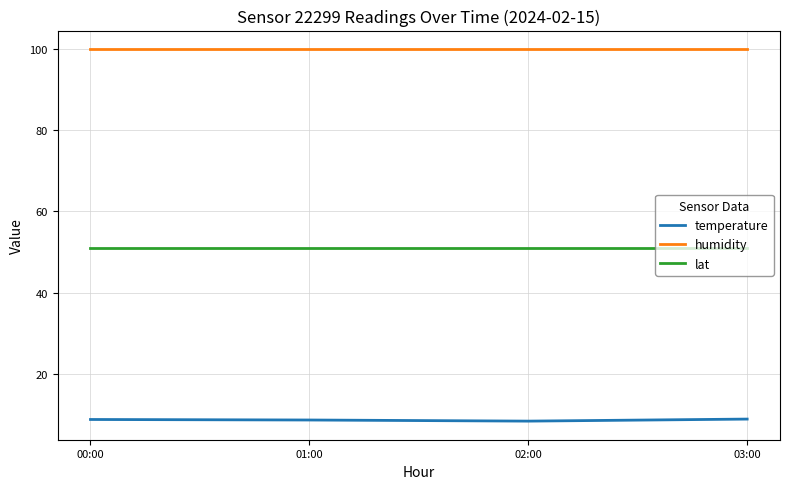

What is the difference between the highest and lowest values at 01:00?

91.2